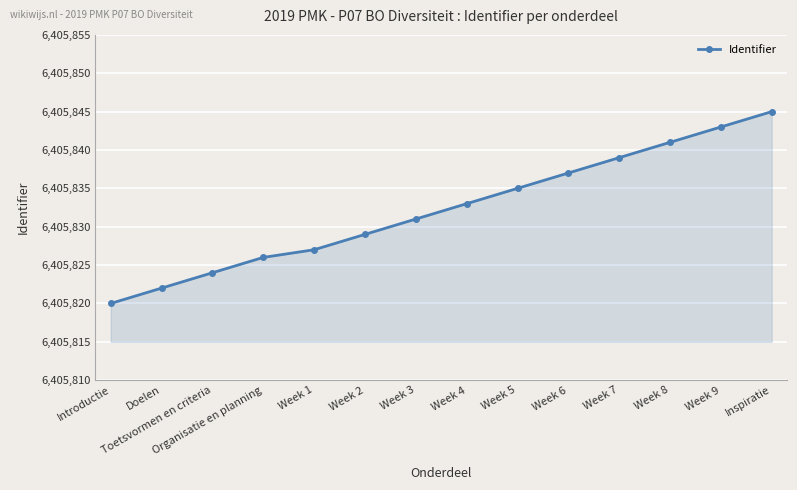

What is the value of the 3rd point from the left?

6405824